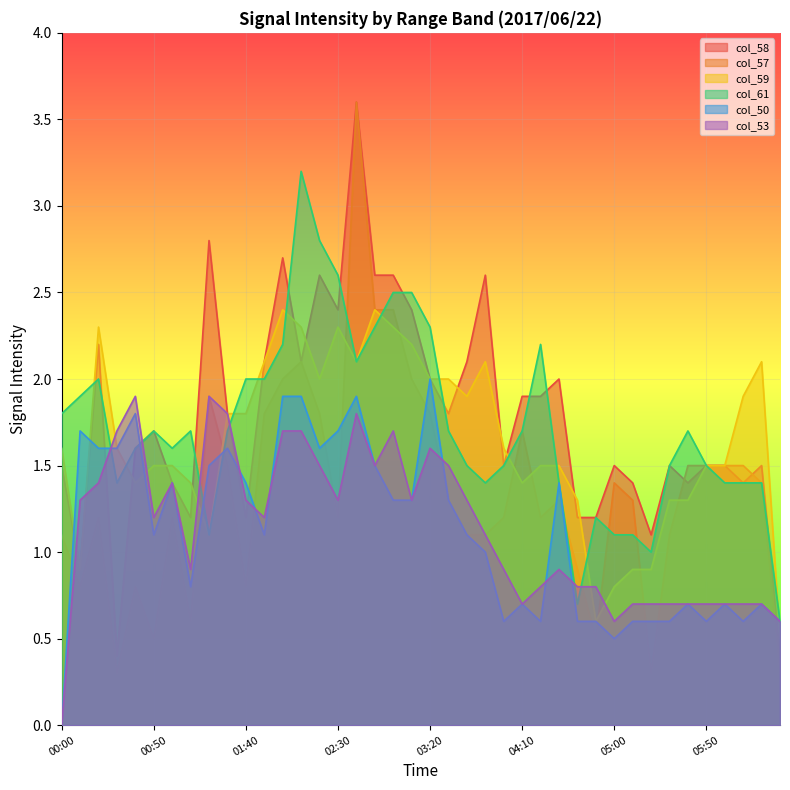

Which series ends up on top after the final intersection of col_61 and col_57?

col_61